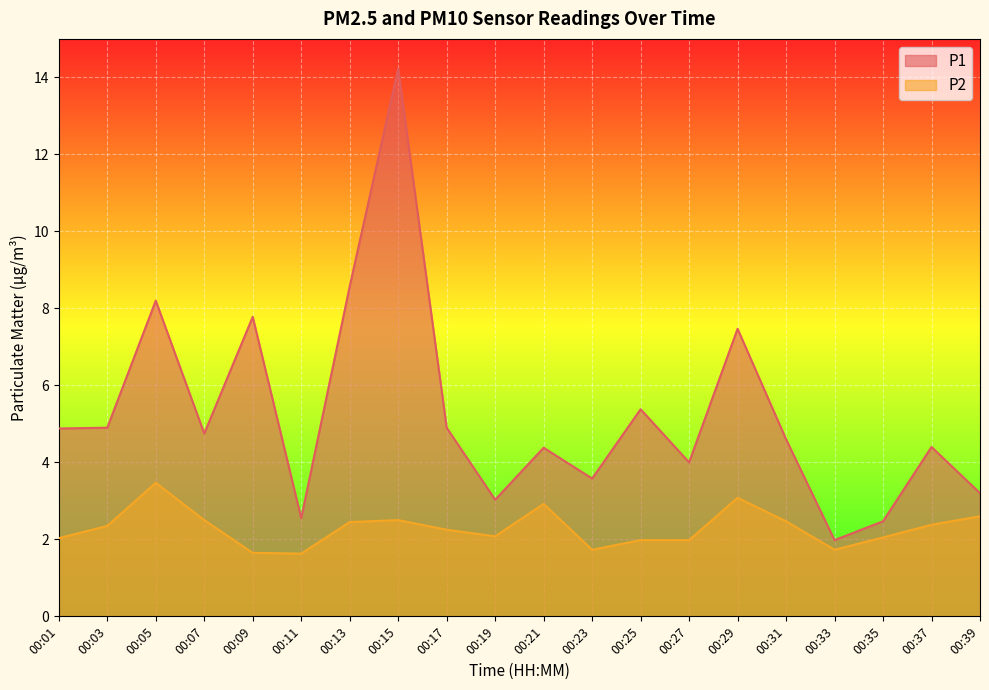

Is it true that P2 equals 1.7 at 00:33?

True